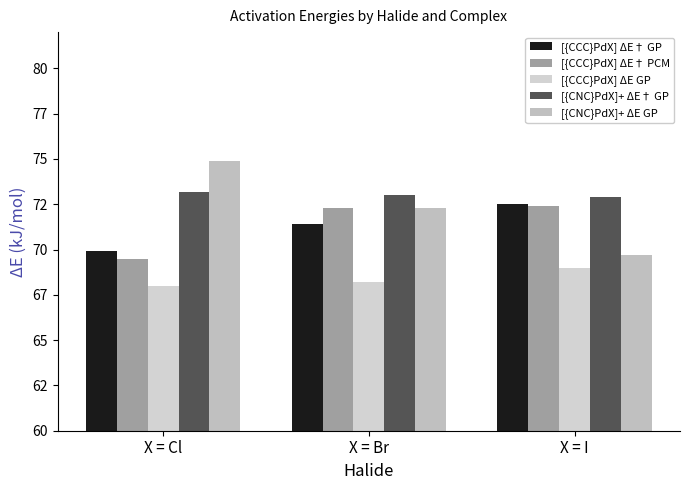

At which label does [{CNC}PdX]+ ΔE† GP first exceed 73?

X = Cl